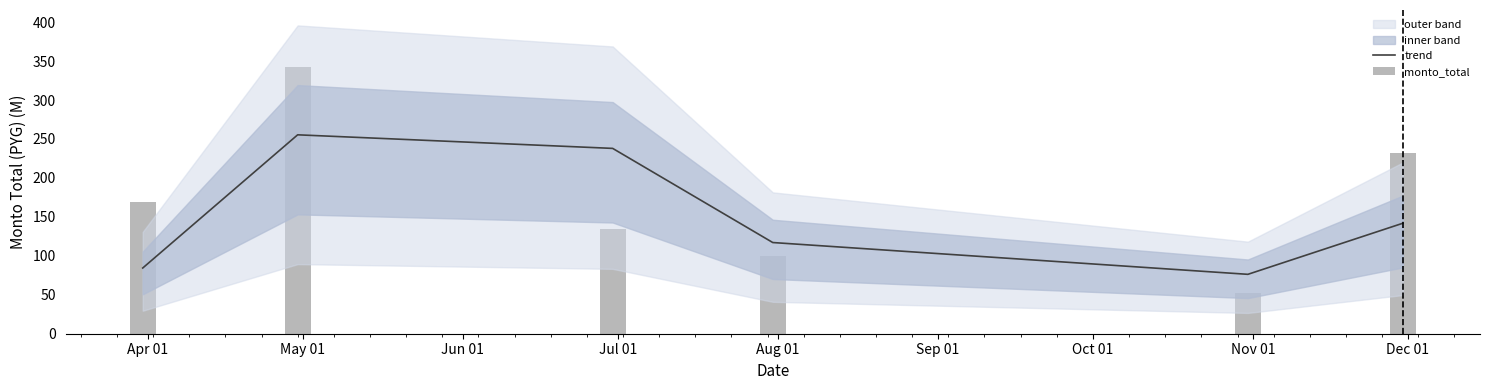

What position from the left is May 01?

2